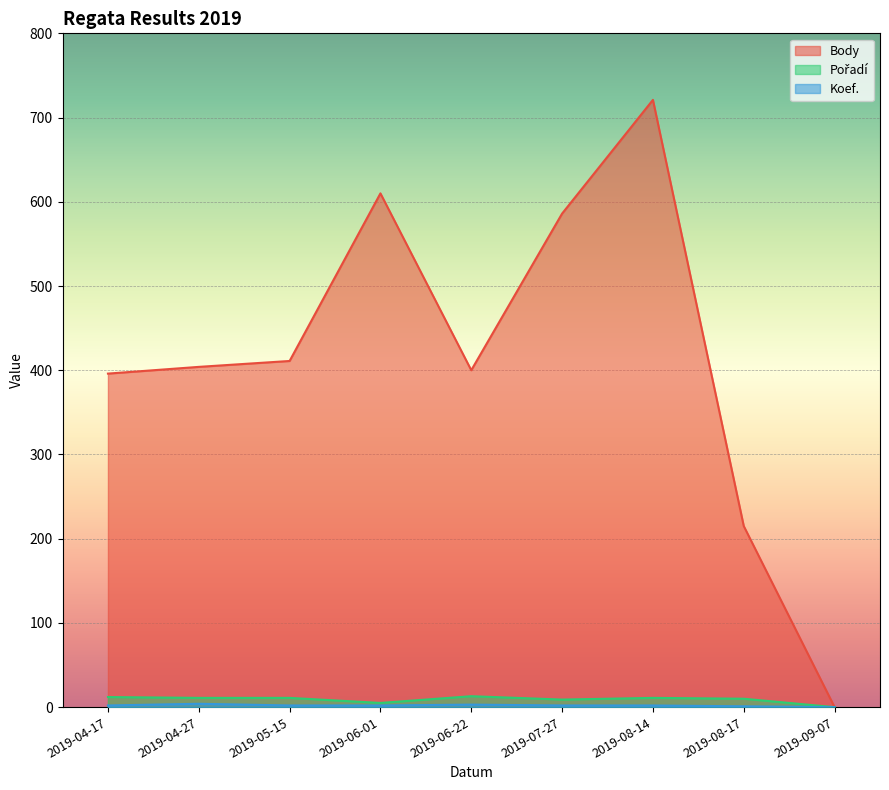

What is the greatest value displayed?

721